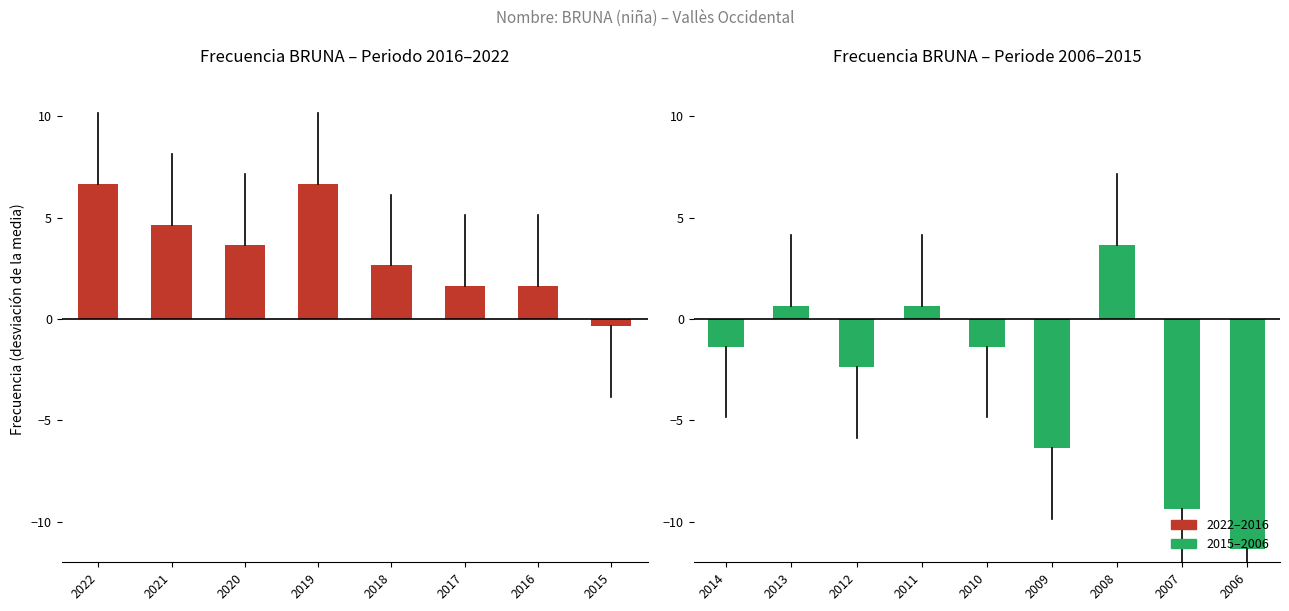

At which category does the chart reach its minimum across all series?

2006